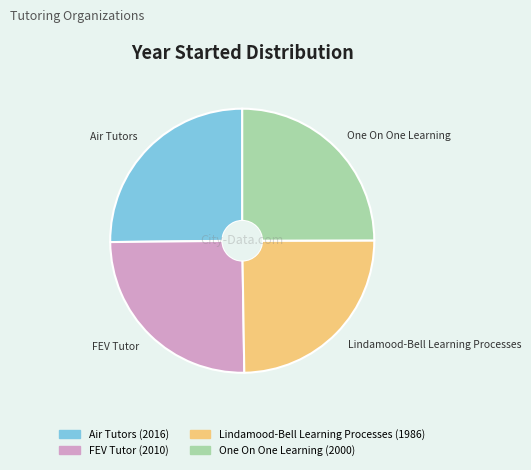

Is there any slice that represents more than half of the pie?

No